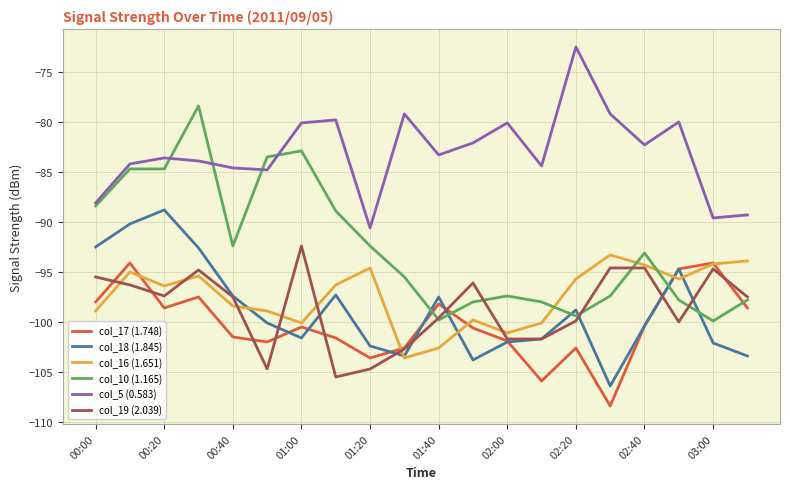

What is the smallest value displayed?

-108.4